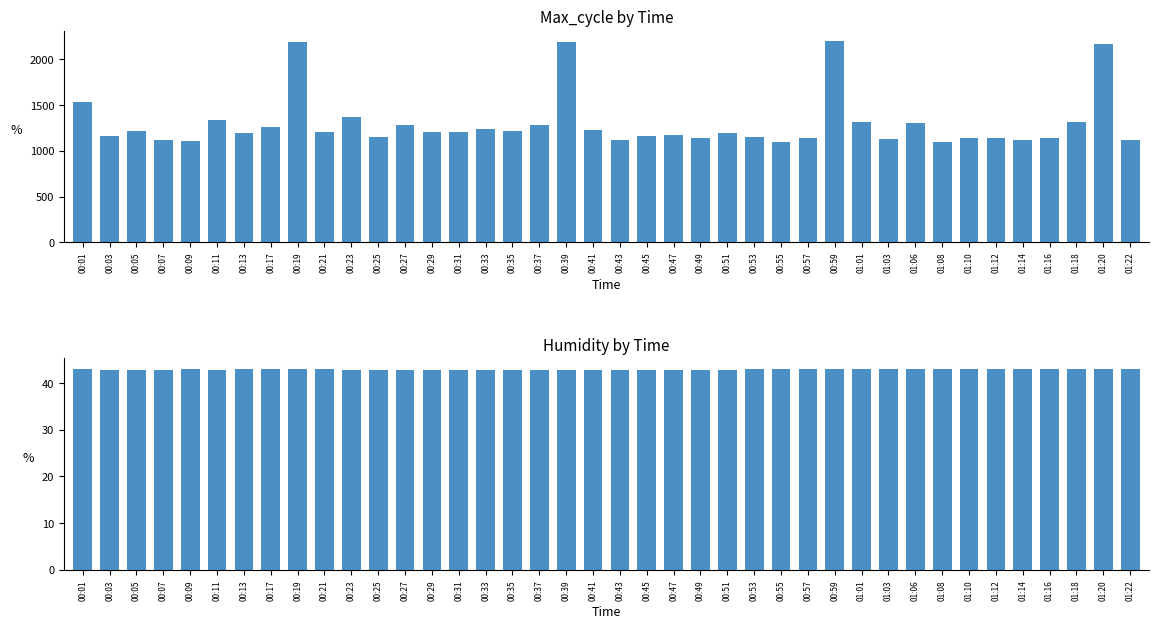

At 00:55, list the series in order from largest to smallest.

Max_cycle, Humidity